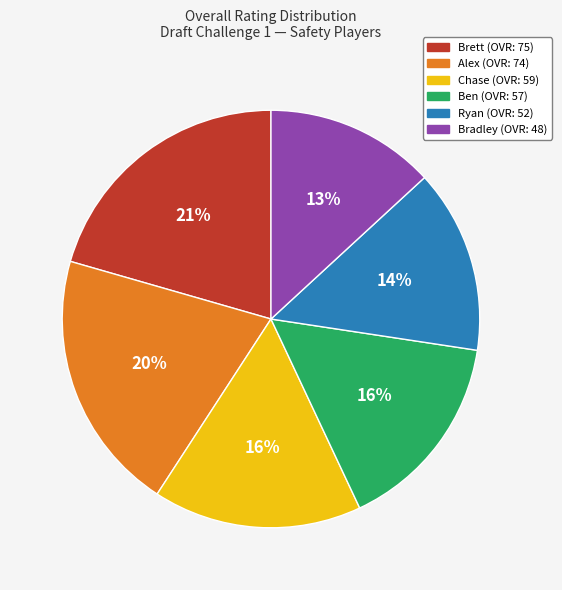

Is there a majority slice in this chart?

No